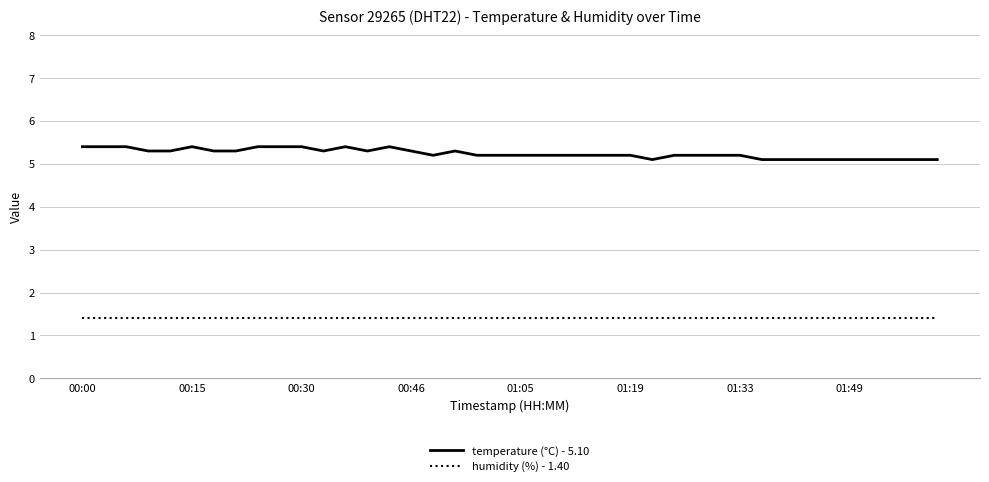

Which series has the widest spread of values?

temperature (°C) - 5.10